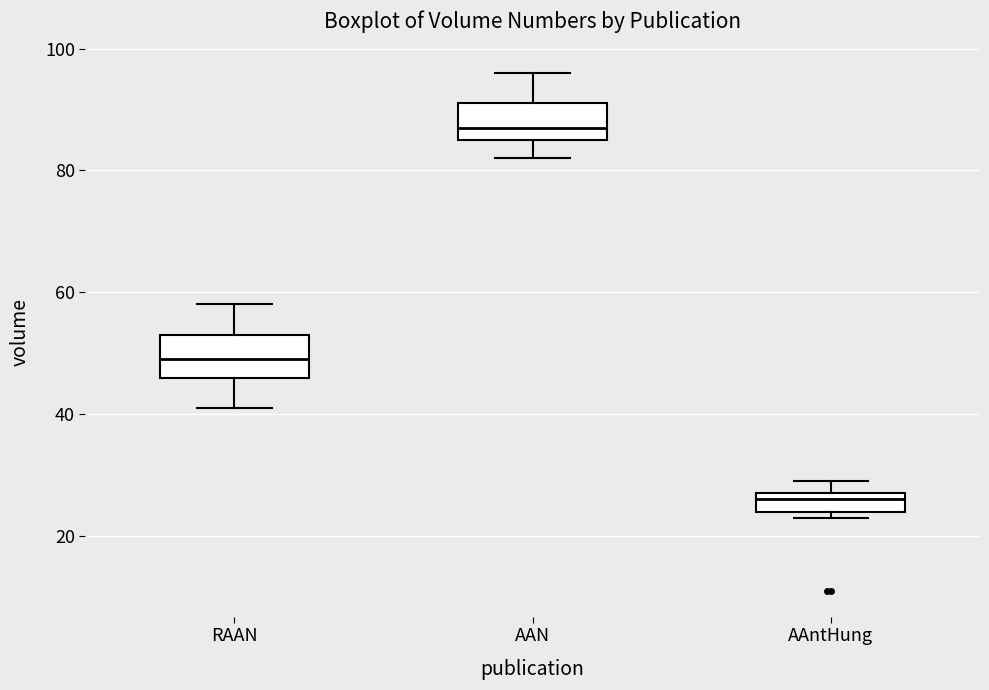

Reading left to right, read every box against the y-axis: the position of its median line, the range the box covers, and the ends of its whiskers. The values are not printed on the chart, so give them approximately, as read against the axis.

RAAN: median 50, box 46 to 54, whiskers 42 to 58
AAN: median 88, box 86 to 92, whiskers 82 to 96
AAntHung: median 26, box 24 to 28, whiskers 24 (just below the box's lower edge) to 30